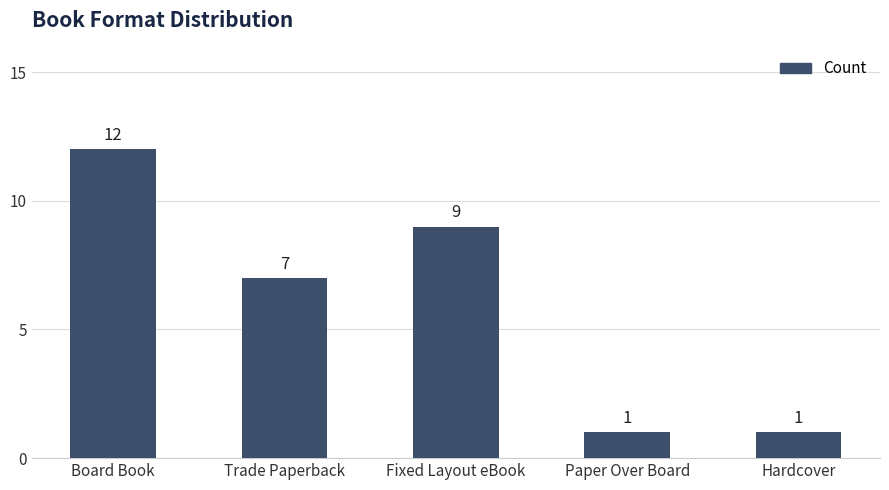

At which label does the data first exceed 7?

Board Book